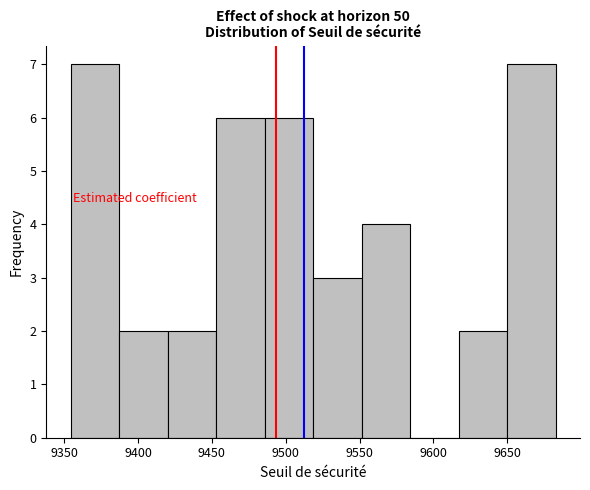

What is the height of the bar covering 9615 to 9650 on the x-axis? Neither the bar edges nor the heights are printed on the chart, so give them approximately, as read against the axes.

2